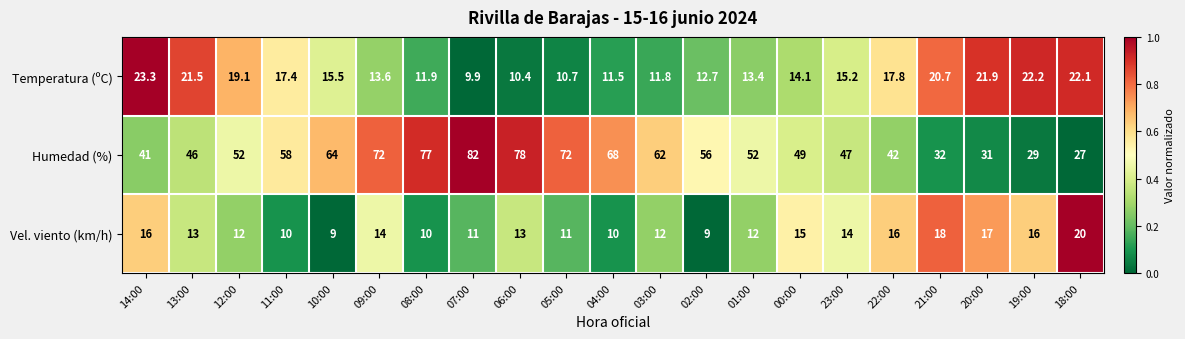

What is the minimum value for Vel. viento (km/h)?

9.0